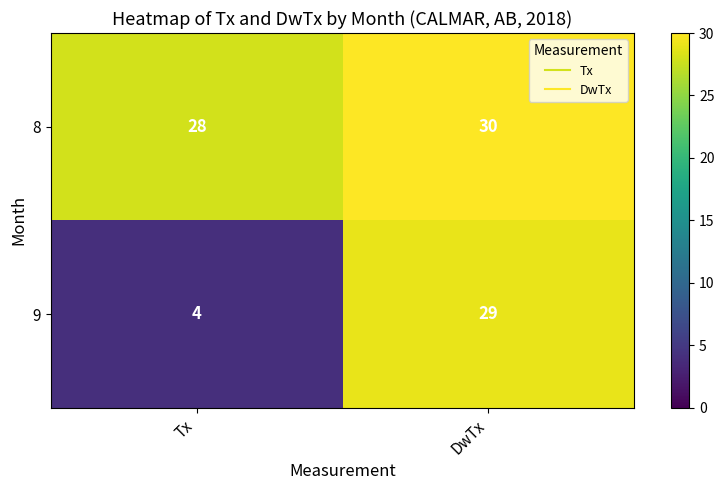

What is the spread (max minus min) of values at DwTx?

1